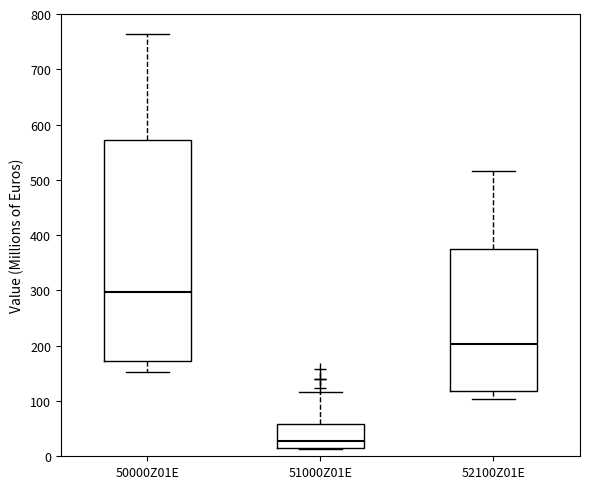

Reading left to right, read every box against the y-axis: the position of its median line, the range the box covers, and the ends of its whiskers. The values are not printed on the chart, so give them approximately, as read against the axis.

50000Z01E: median 300, box 170 to 570, whiskers 150 to 760
51000Z01E: median 30, box 20 to 60, whiskers 10 to 120
52100Z01E: median 200, box 120 to 380, whiskers 100 to 520